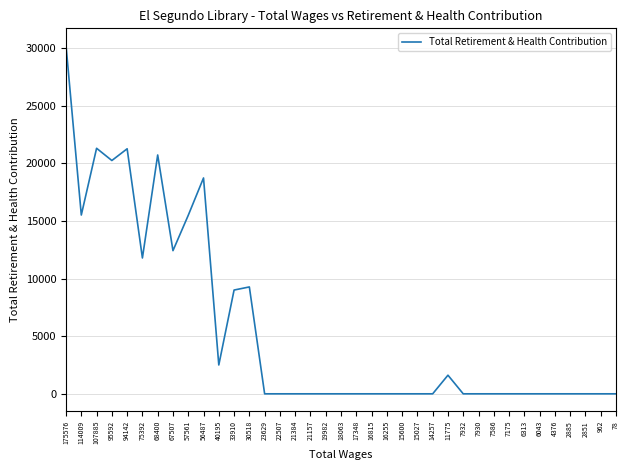

Is it true that the value at 6313 is -12744?

False